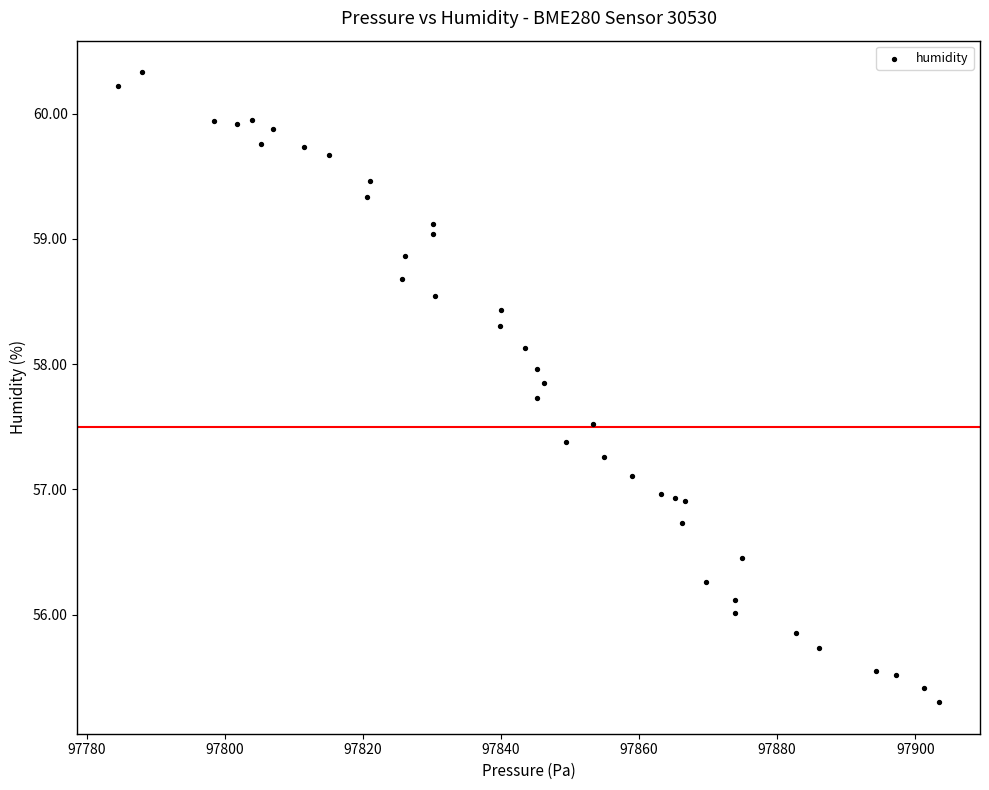

What is the range of Y values (max minus min)?

5.0